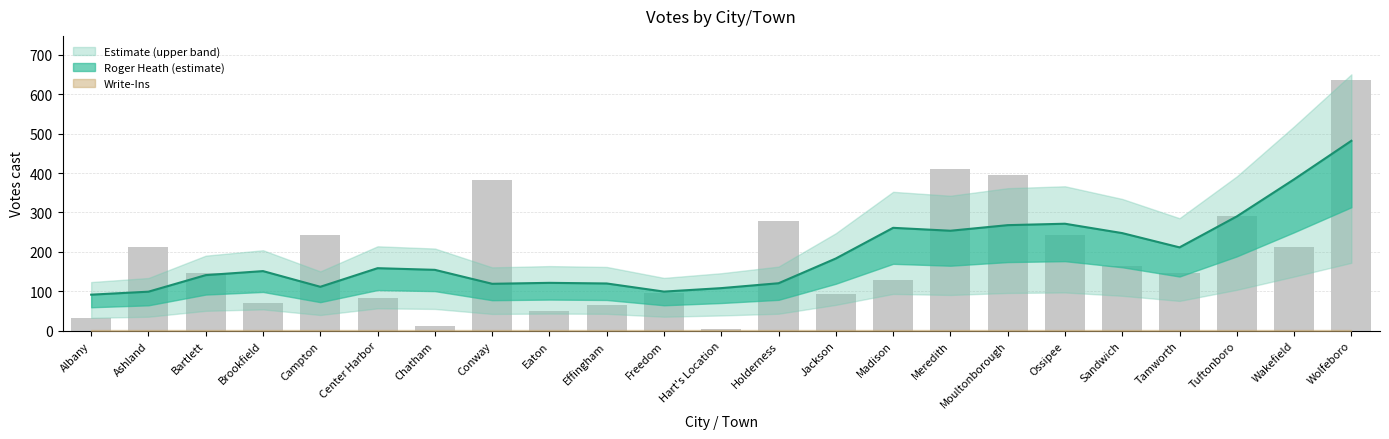

Which label corresponds to the largest value in the chart?

Wolfeboro